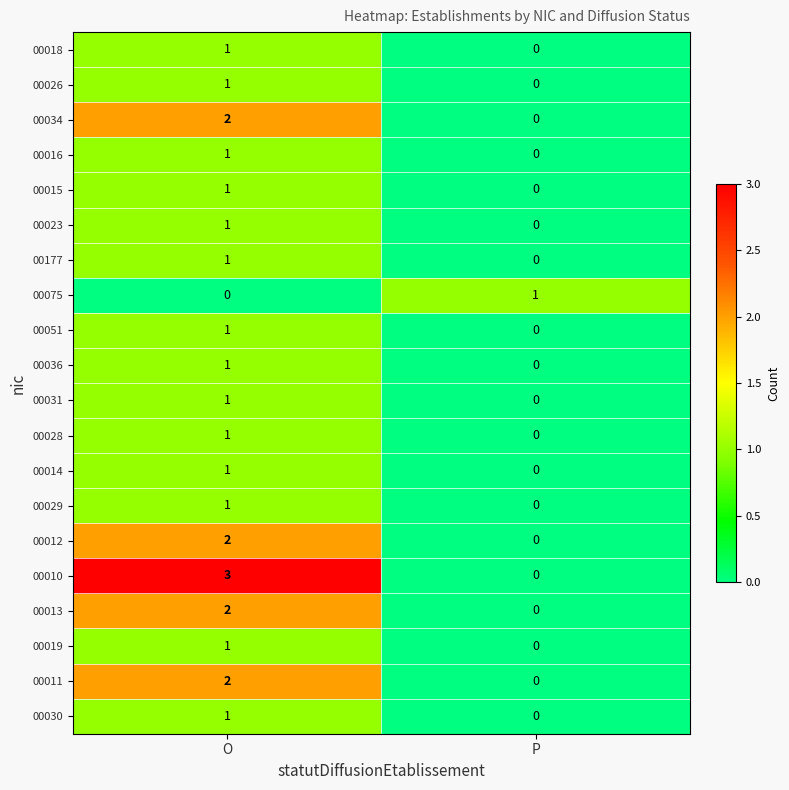

At which label does 00012 reach its peak?

O